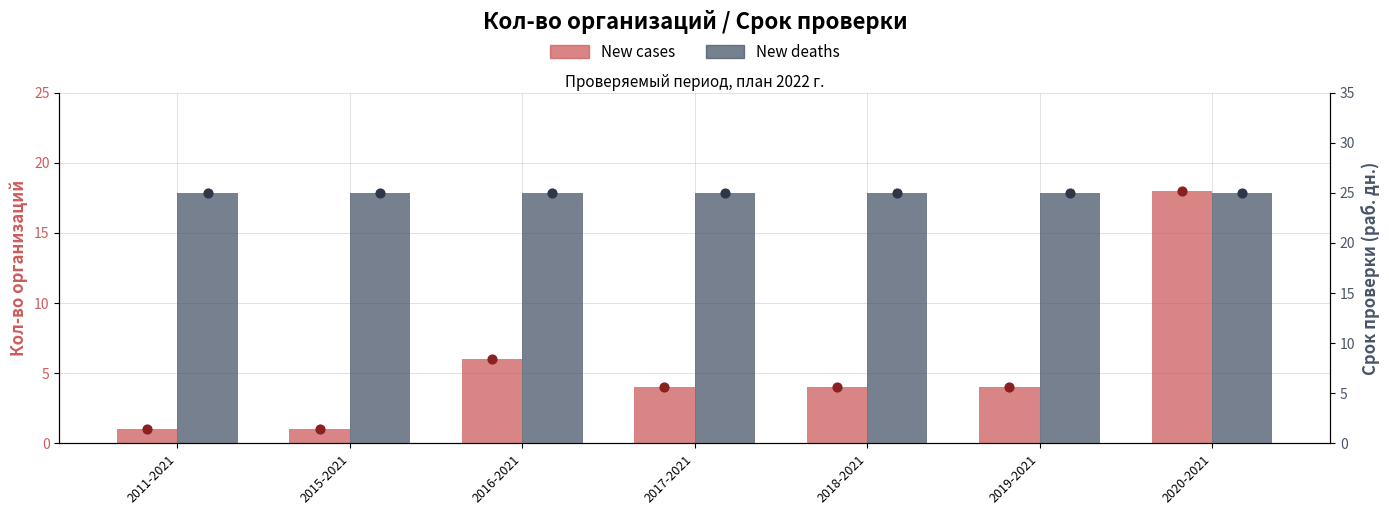

Which series contains the lowest Y value?

New cases